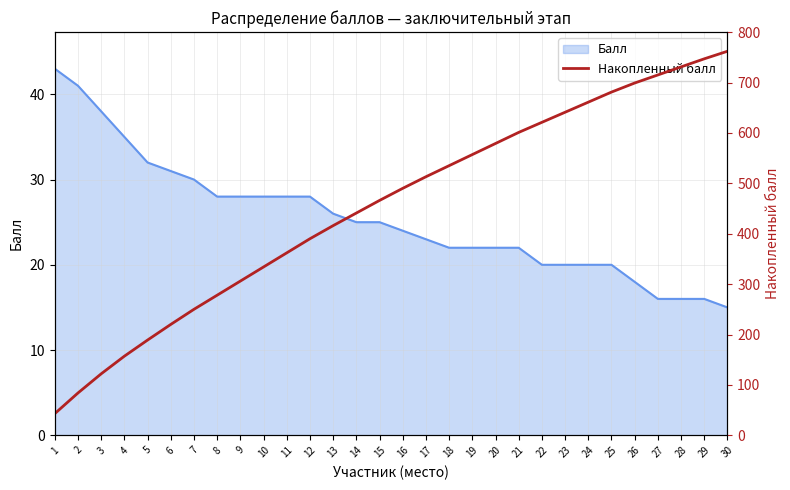

True or false: there are more than 0 points higher than both neighbors.

False